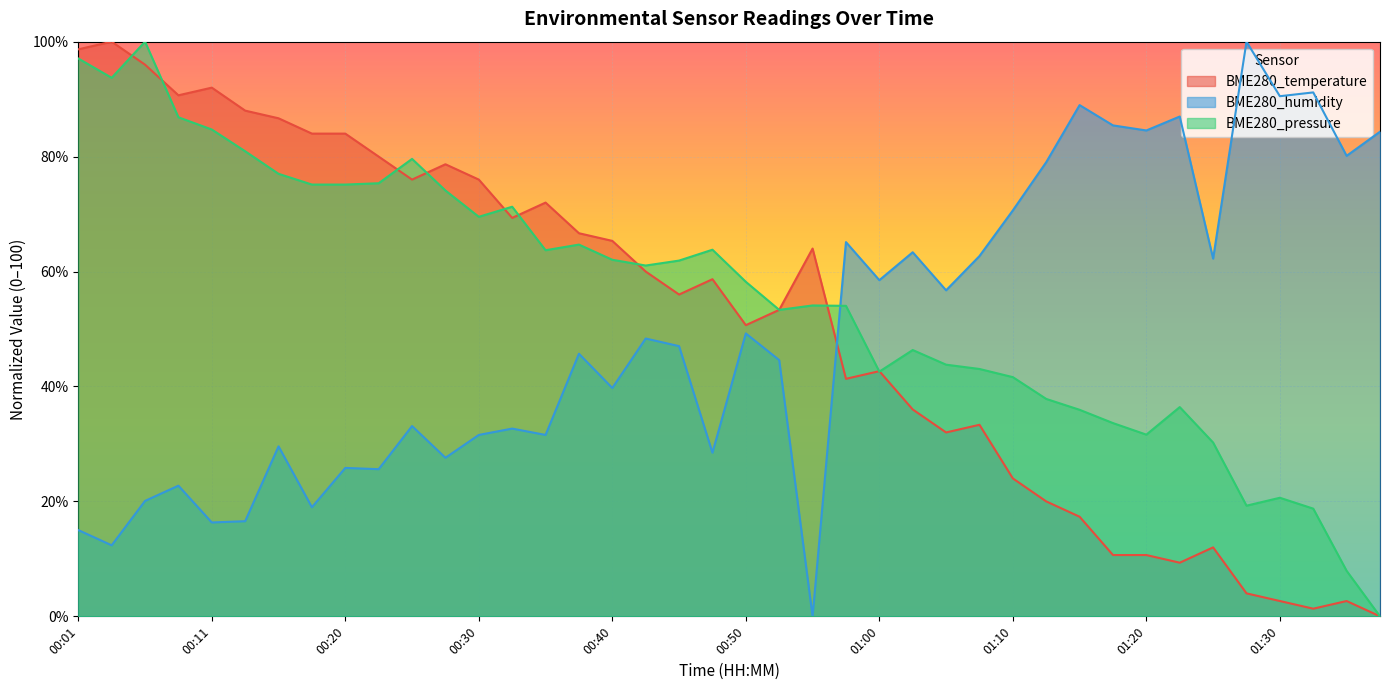

Which has a higher value, 00:18 or 00:01?

00:01